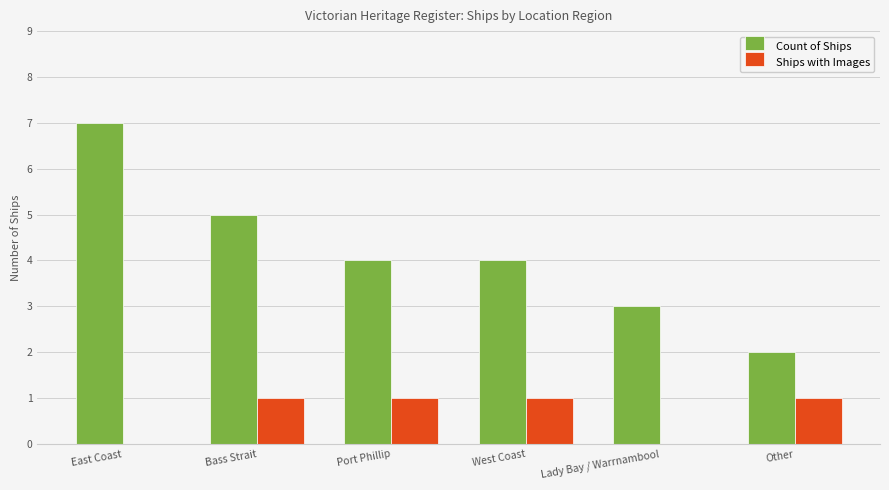

What is the approximate value of Count of Ships at Bass Strait?

5